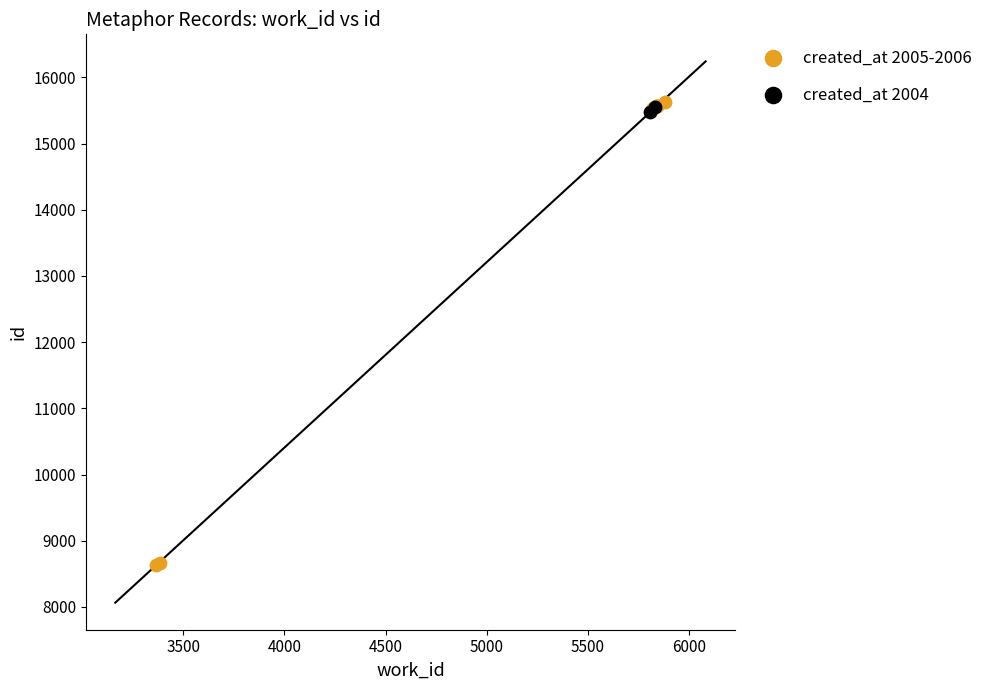

What are all the series names shown in the legend?

created_at 2005-2006, created_at 2004